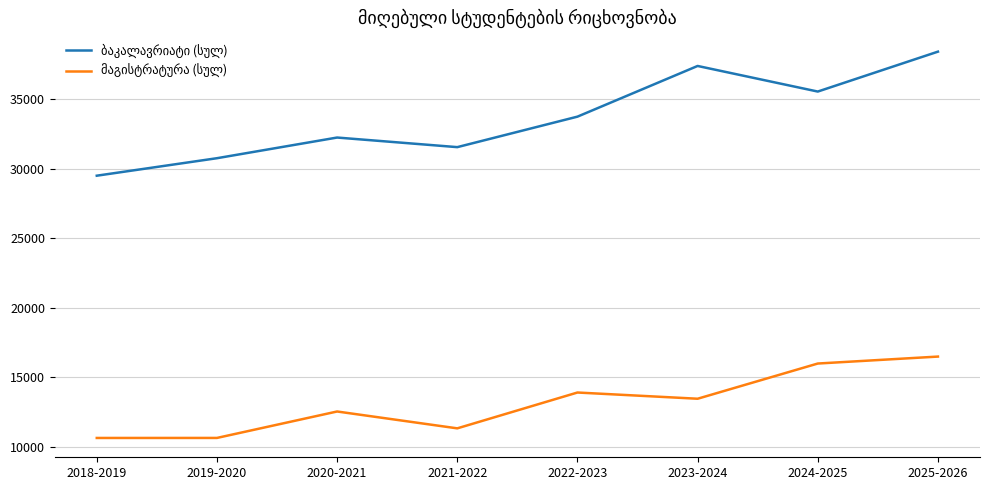

At which category is the sum across all series the highest?

2025-2026